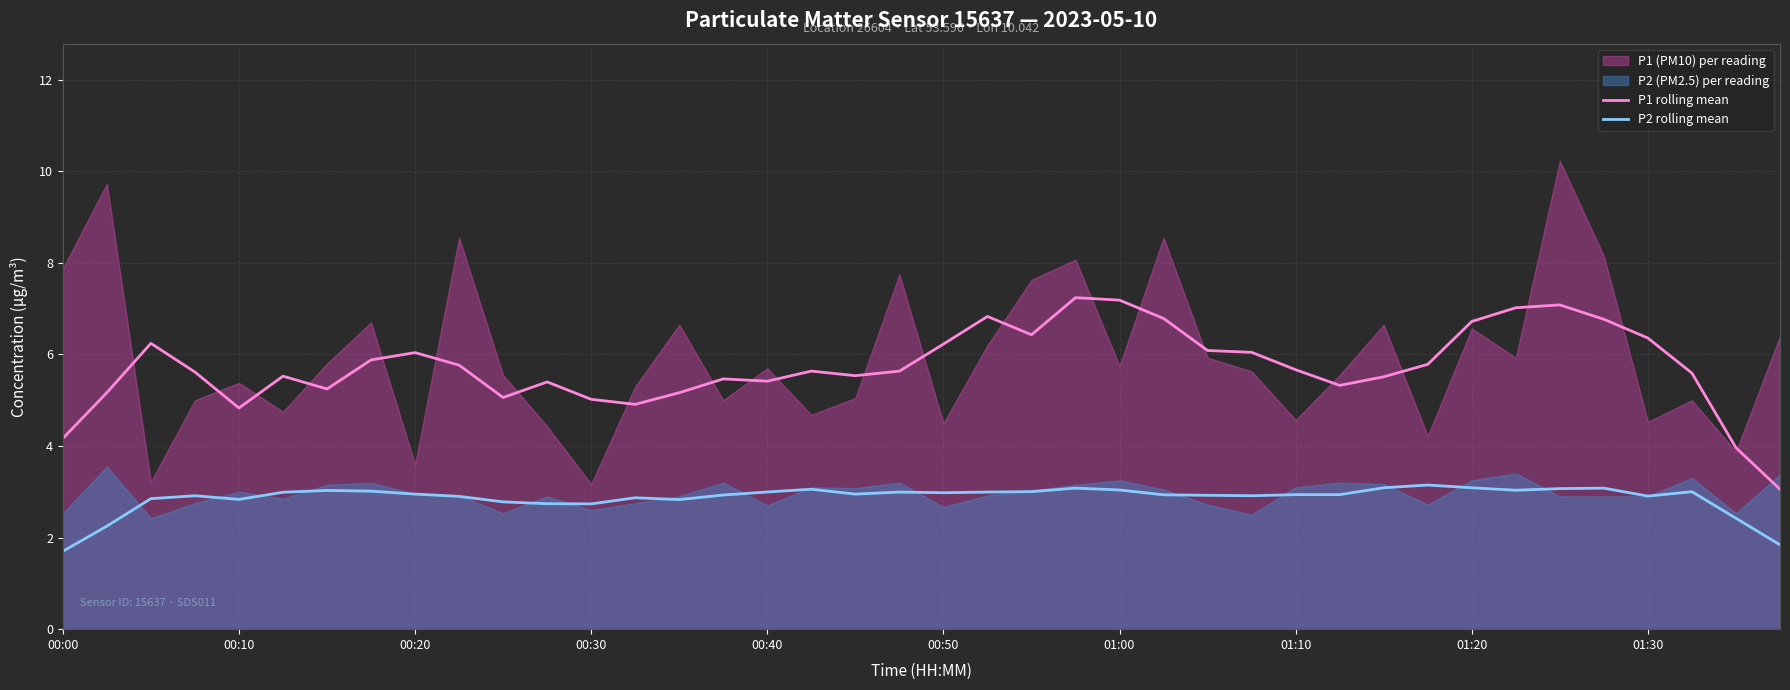

What is the value of the P2 rolling mean point at the 4th from the left?

2.9